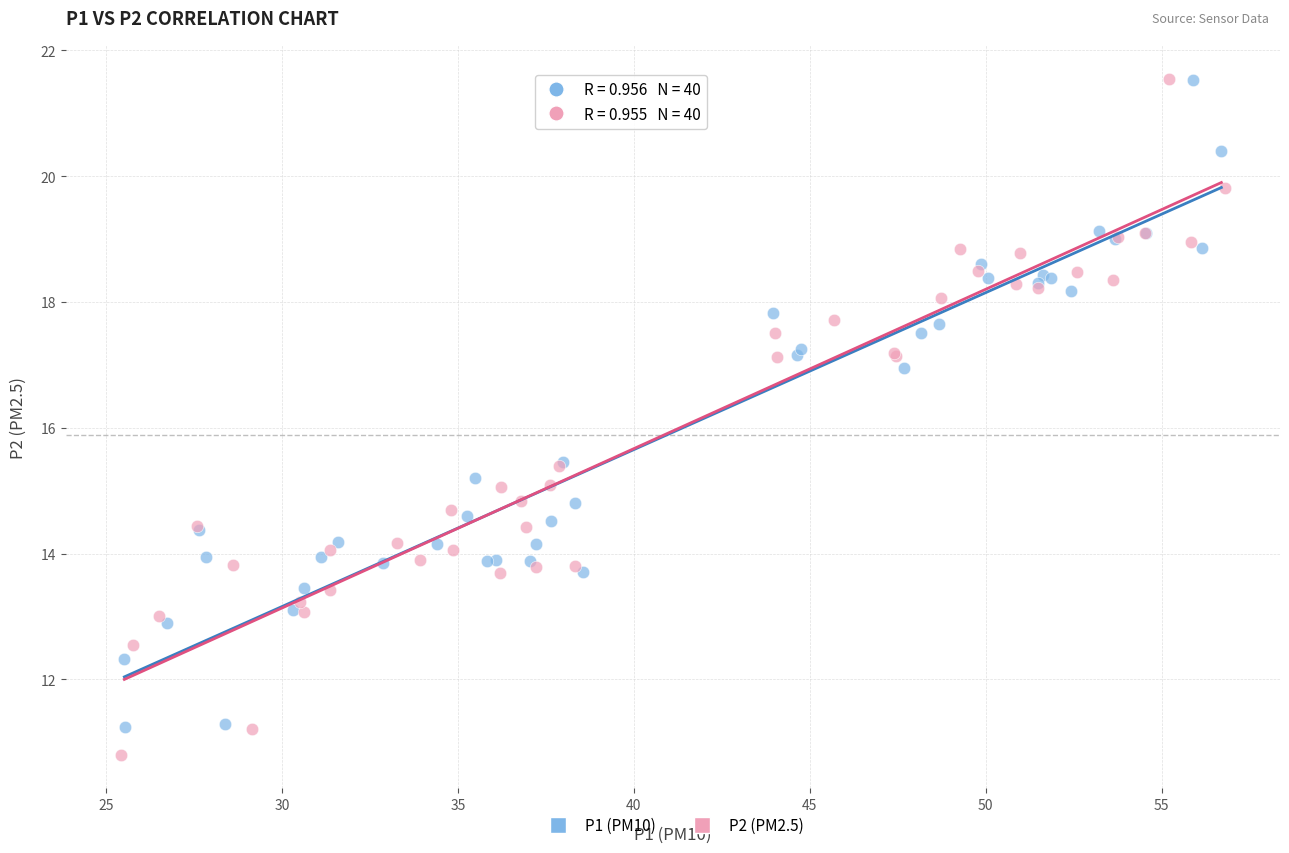

Which series has the widest spread of Y values?

P2 (PM2.5)